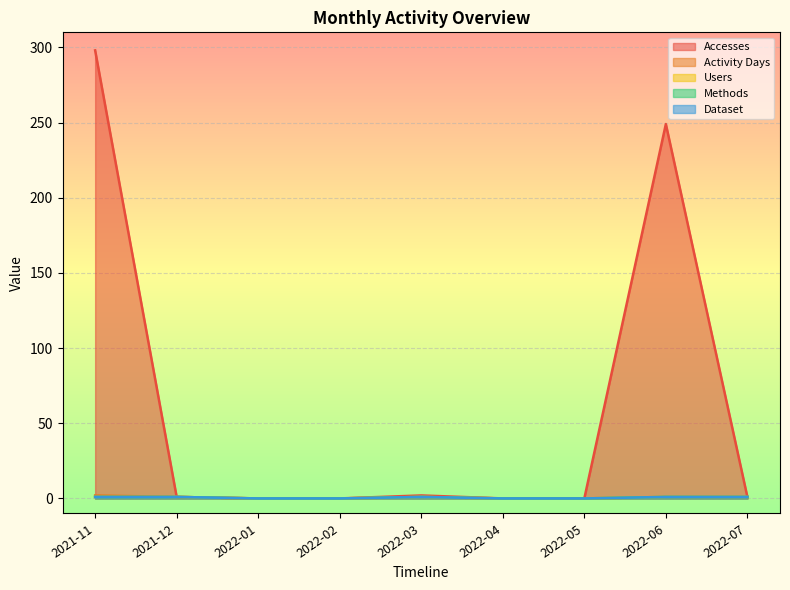

Does the chart display data point markers on the line(s)?

No